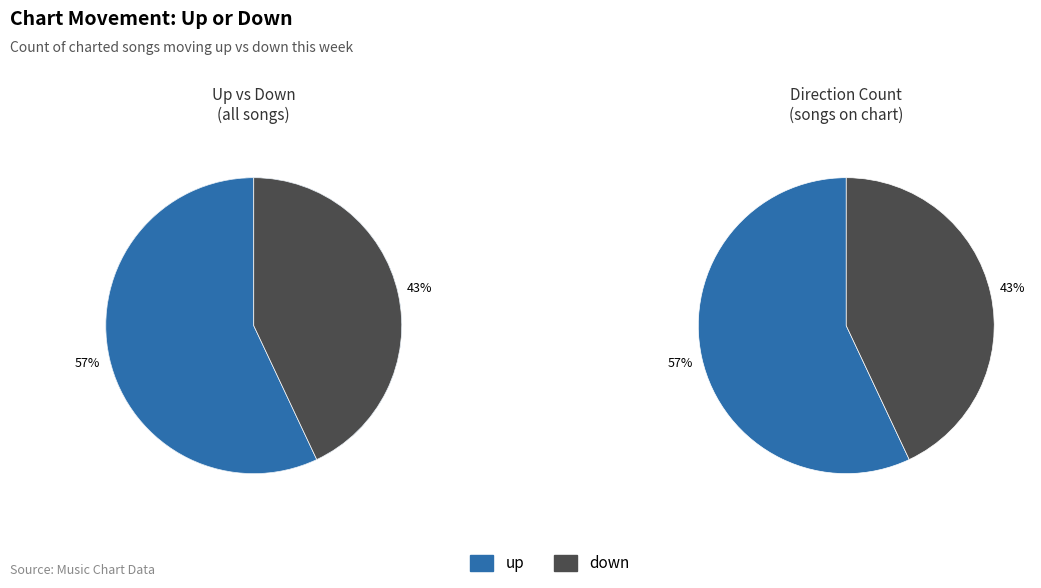

Does down account for over 50% of the chart?

No